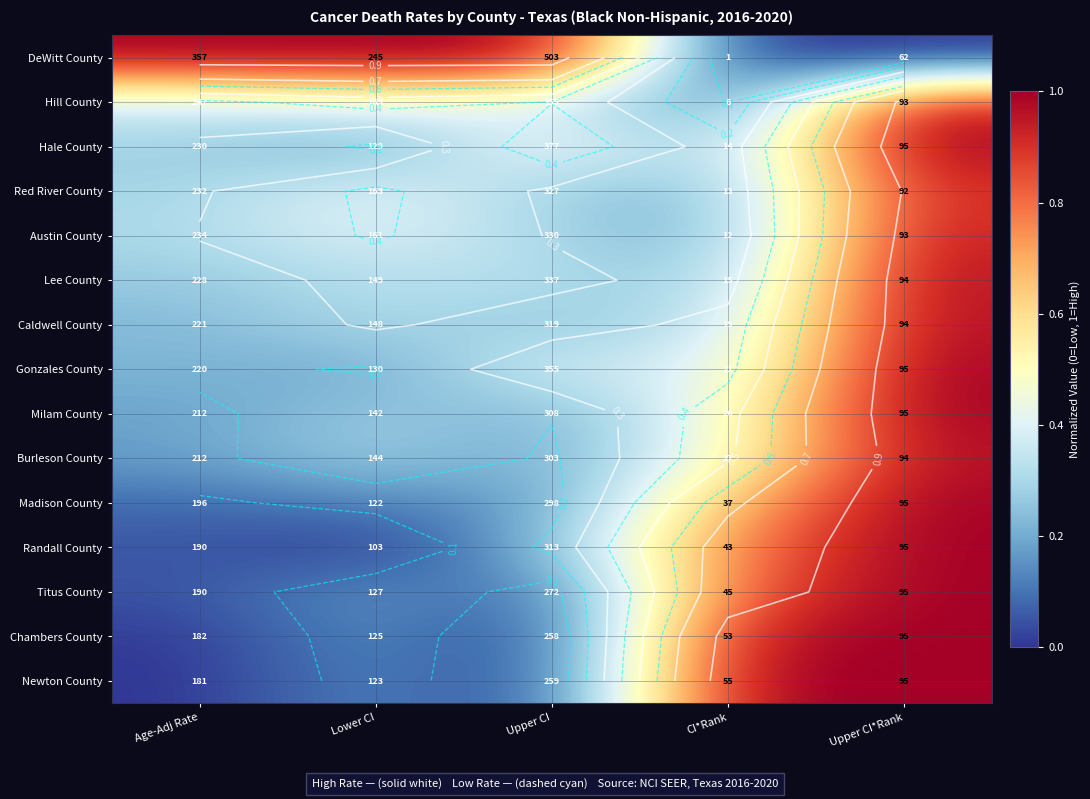

The value of Hill County at CI*Rank is 0.1. True or false?

False